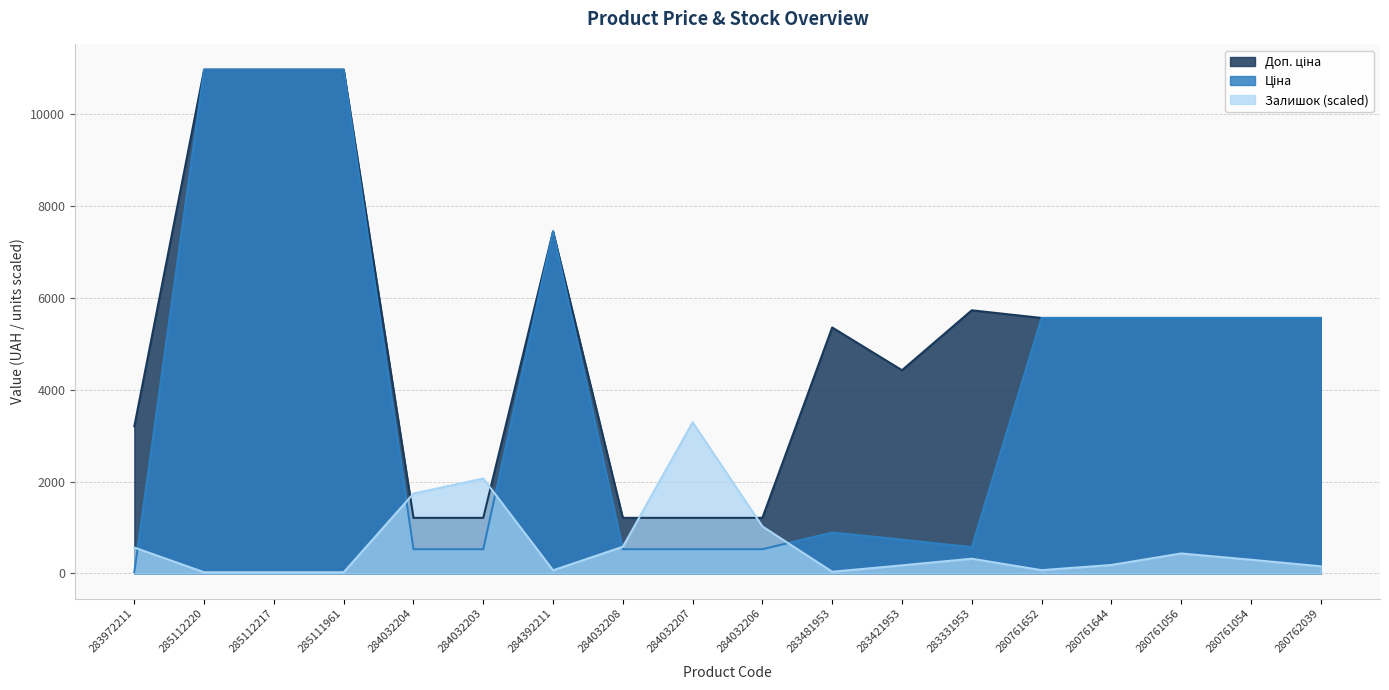

Which category has the lowest value across all series?

285112220